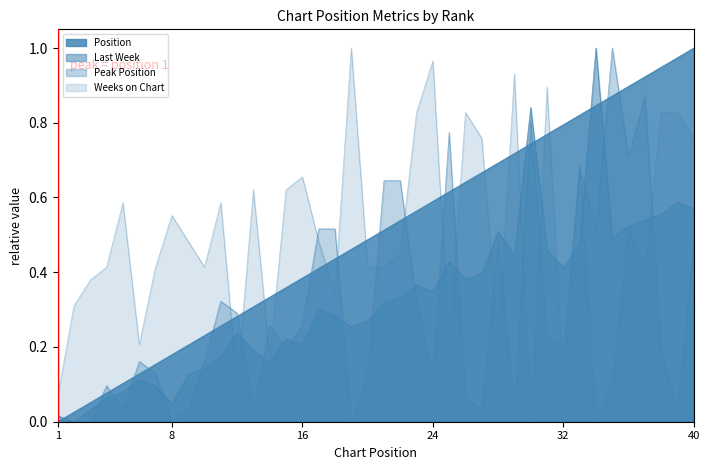

What is the sum of the Last Week values at 29 and 27?

0.8